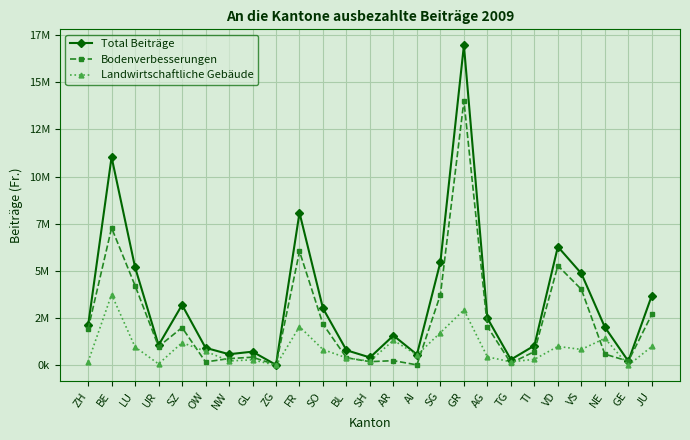

At which label does Landwirtschaftliche Gebäude first exceed 748240?

BE